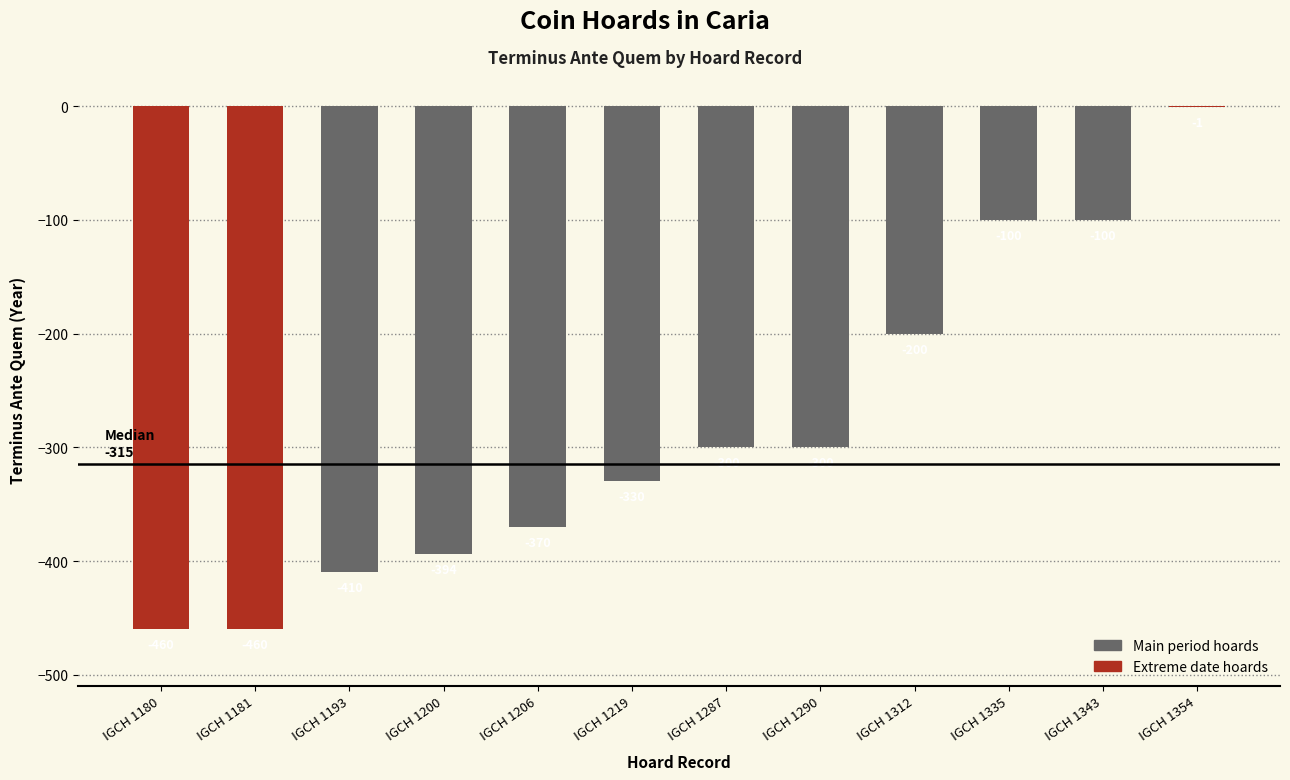

True or false: the data shows -460 at IGCH 1180.

True